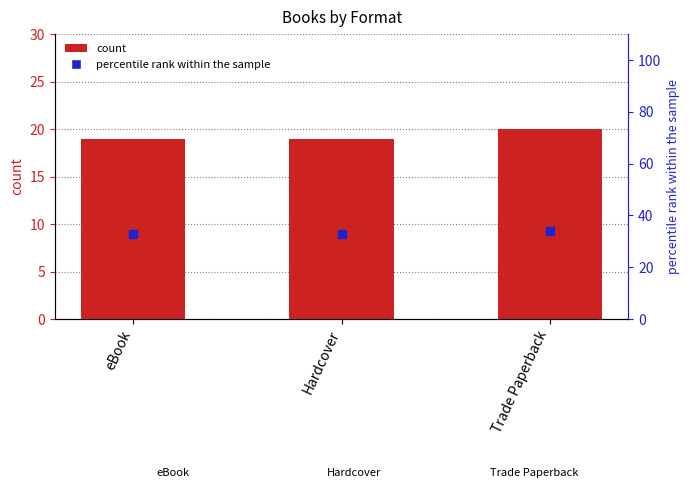

At how many categories does at least one series exceed 33?

1